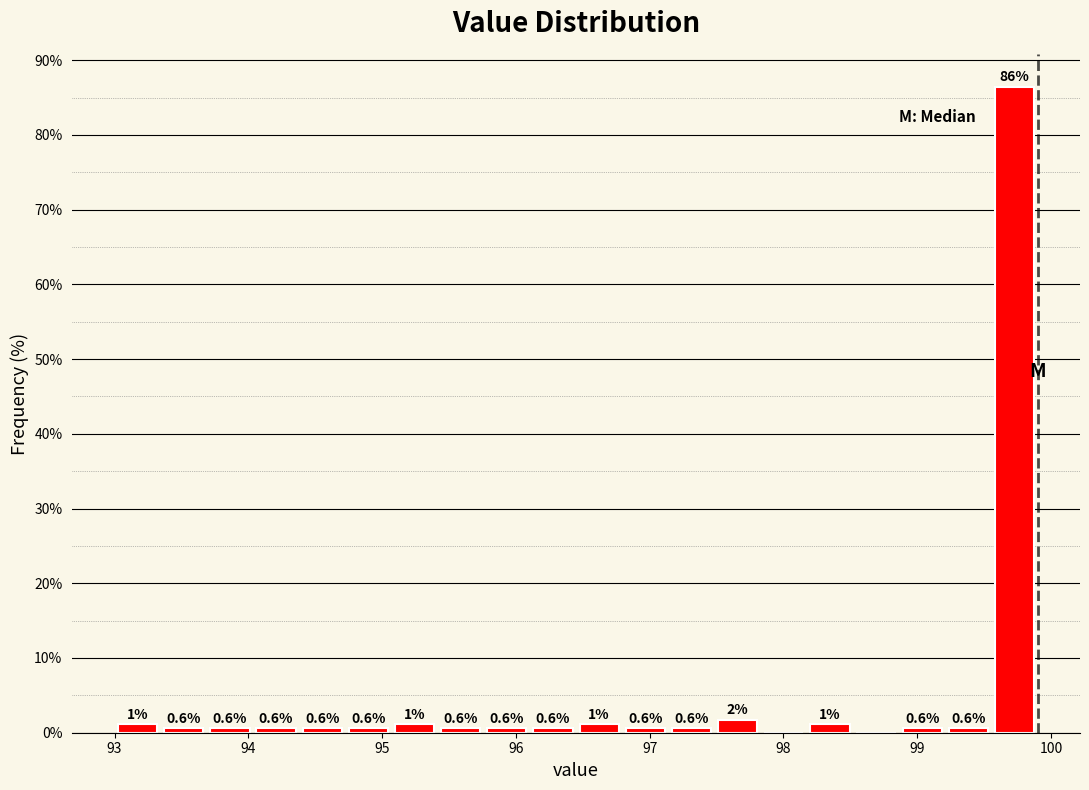

Around what value on the x-axis is the tallest bar? Give the approximate position of its centre, as read against the axis.

99.7